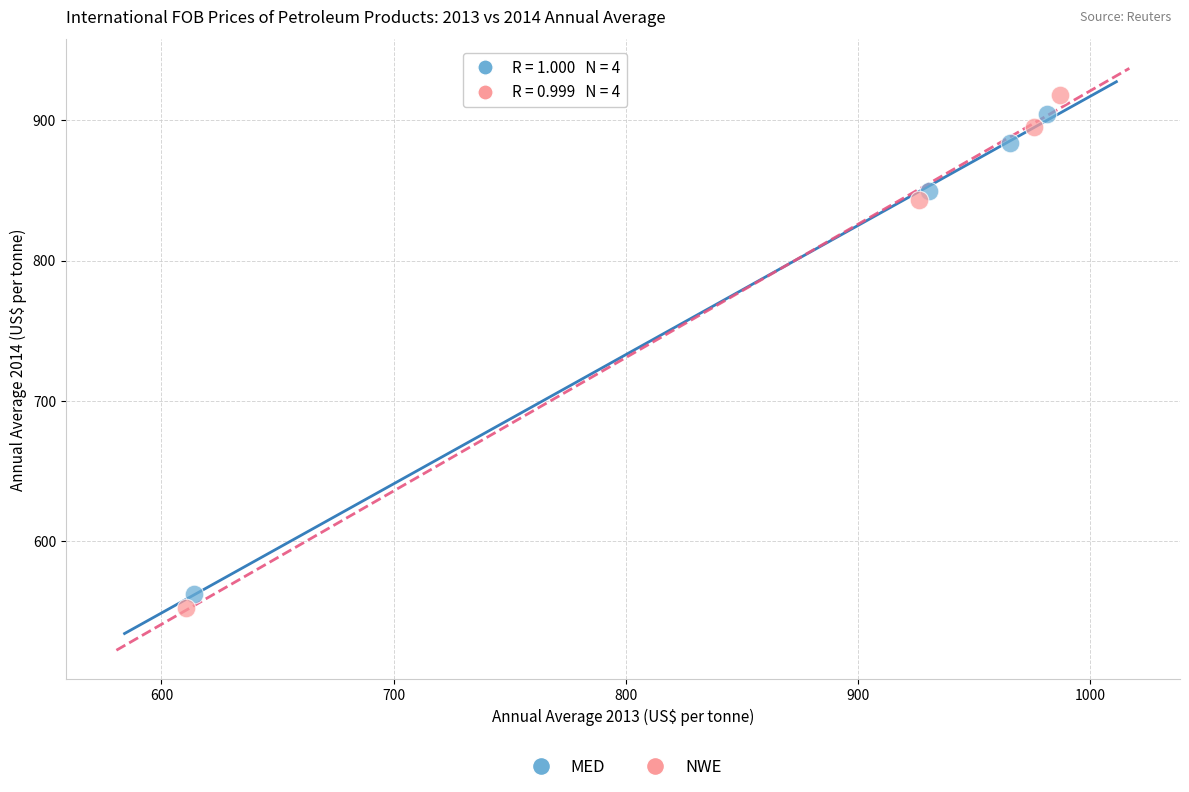

Which series reaches the maximum Y coordinate?

NWE